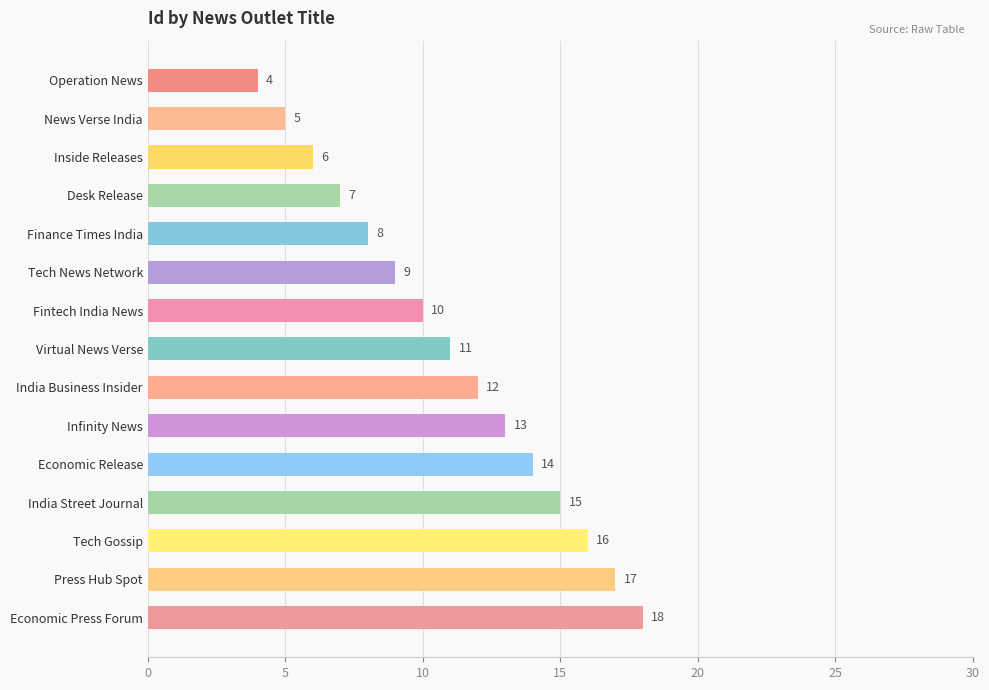

List the labels in order of value, largest first.

Economic Press Forum, Press Hub Spot, Tech Gossip, India Street Journal, Economic Release, Infinity News, India Business Insider, Virtual News Verse, Fintech India News, Tech News Network, Finance Times India, Desk Release, Inside Releases, News Verse India, Operation News